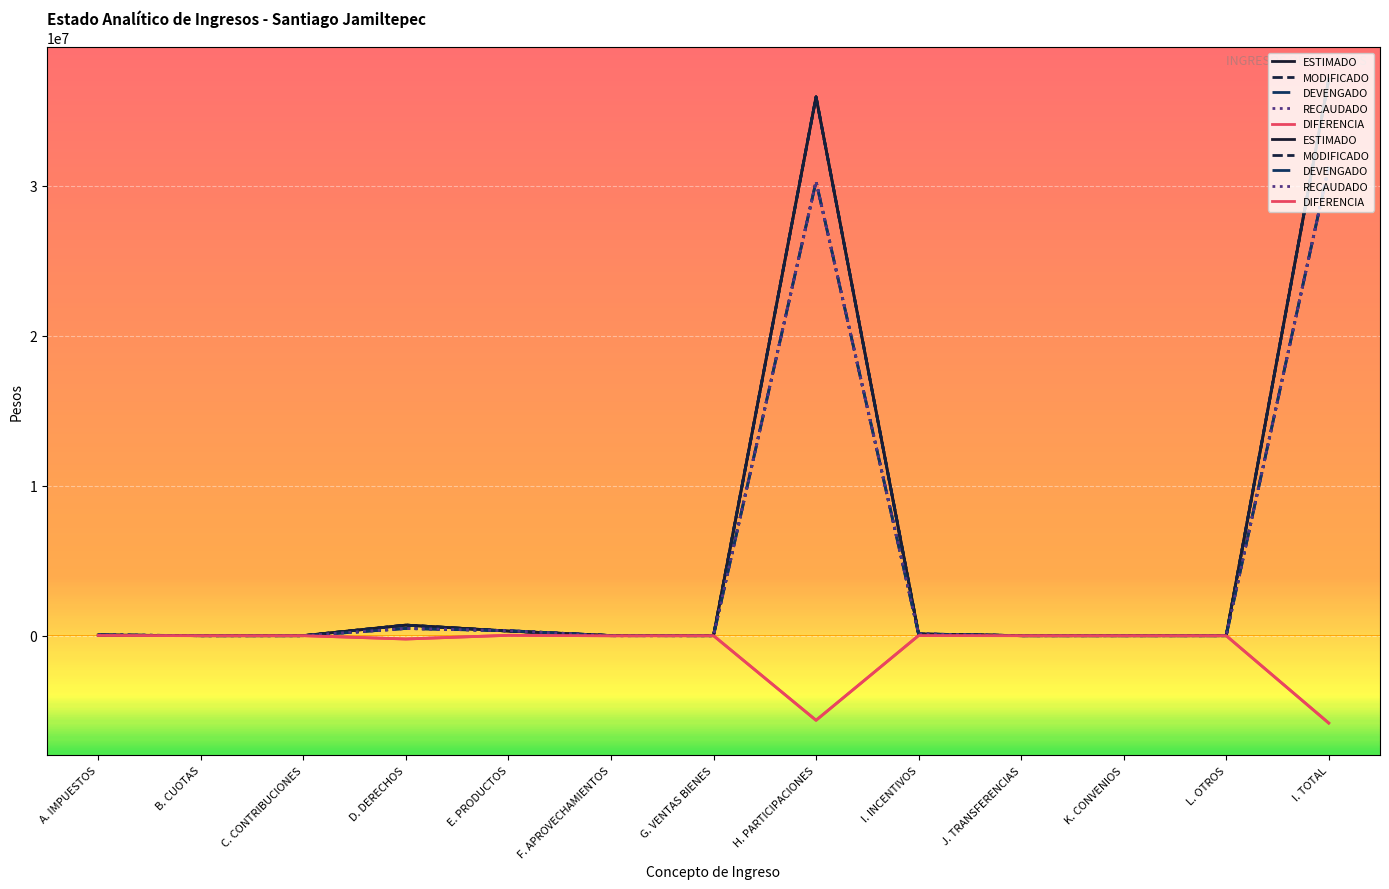

List the labels in order of DEVENGADO value, smallest first.

B. CUOTAS, C. CONTRIBUCIONES, G. VENTAS BIENES, J. TRANSFERENCIAS, K. CONVENIOS, L. OTROS, F. APROVECHAMIENTOS, A. IMPUESTOS, I. INCENTIVOS, E. PRODUCTOS, D. DERECHOS, H. PARTICIPACIONES, I. TOTAL